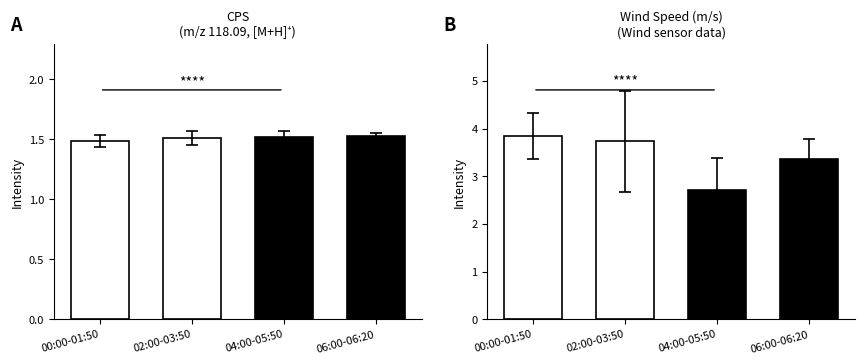

What is the label of the 4th bar from the left?

06:00-06:20